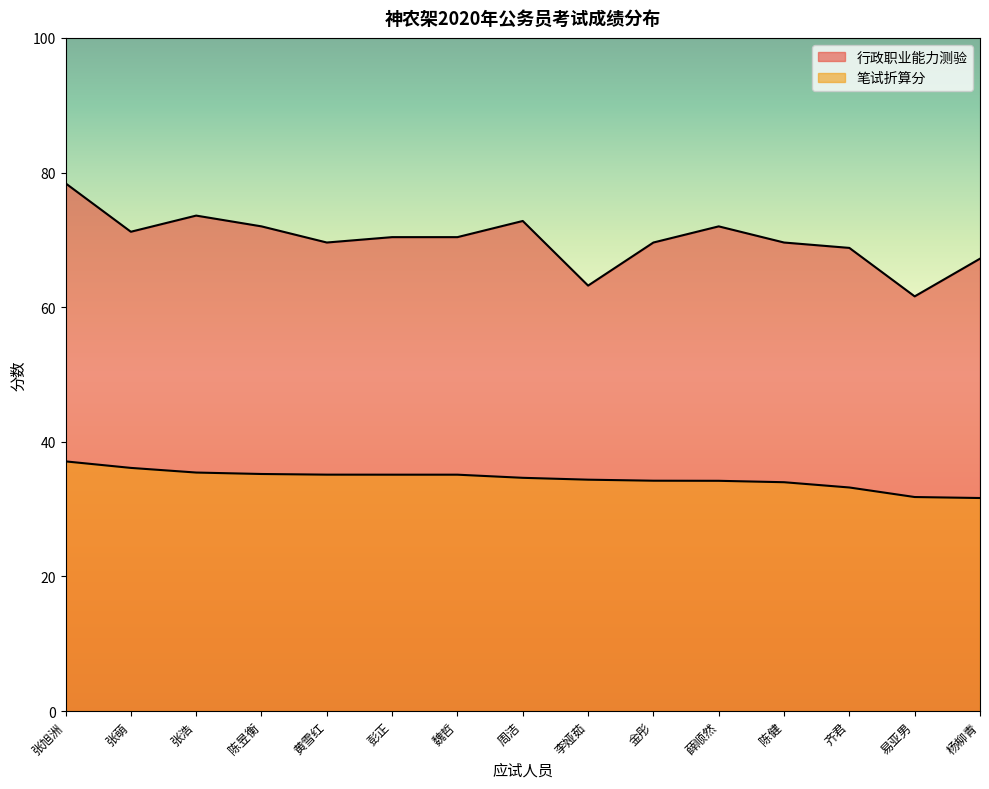

At 齐君, list the series in order from largest to smallest.

行政职业能力测验, 笔试折算分